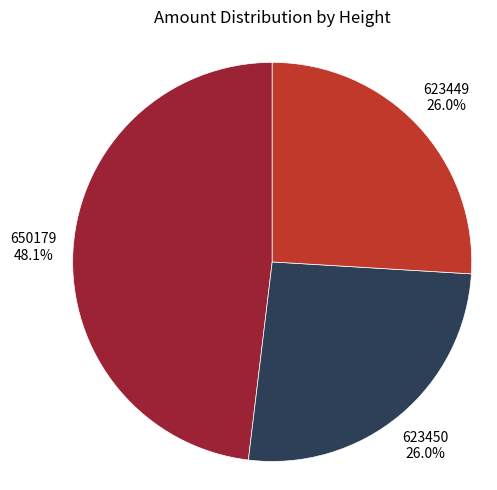

Does any single category account for the majority?

No